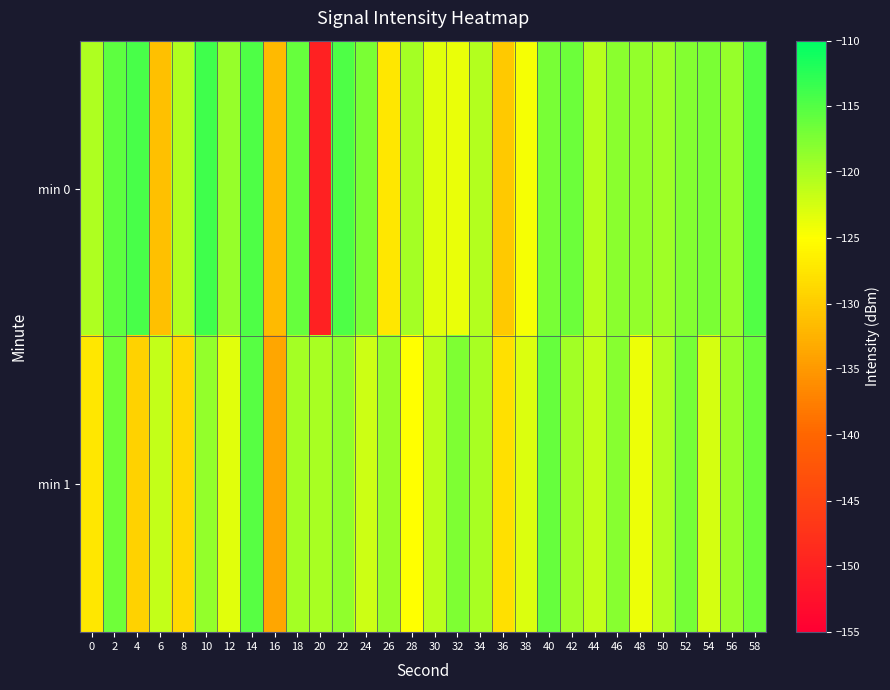

Between 28 and 52, which is larger?

52